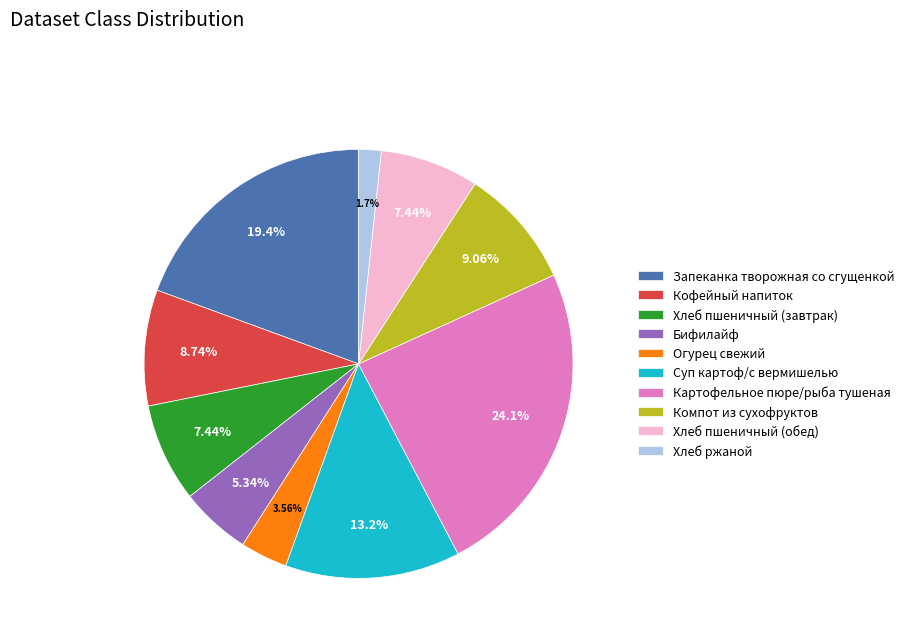

Which category has the smallest portion of the pie?

Хлеб ржаной